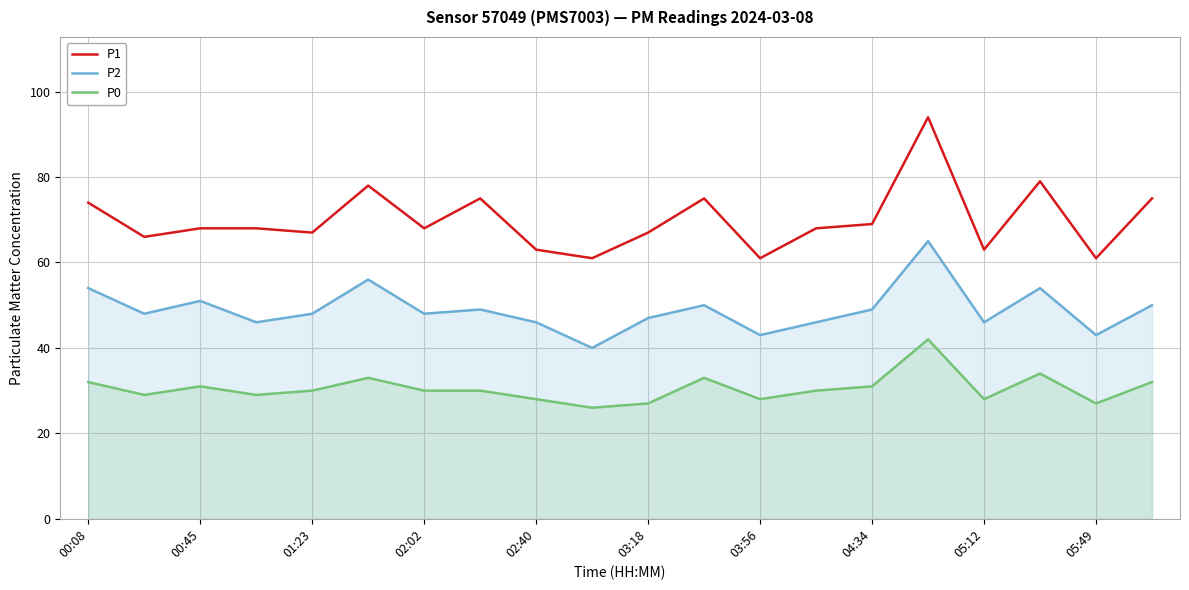

Where is P2 nearest to the value 52?

00:45